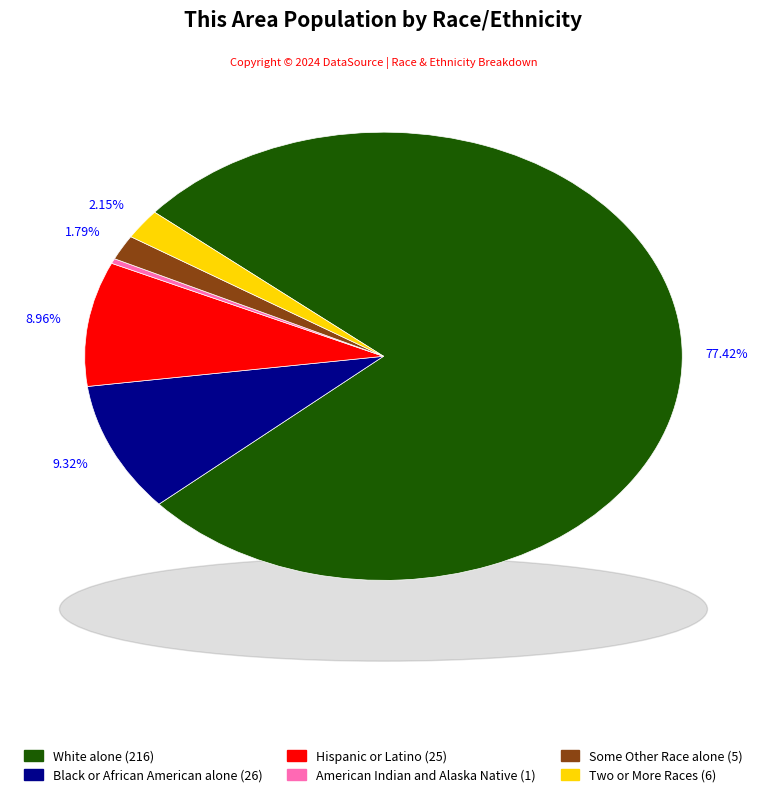

Does any single category account for the majority?

Yes